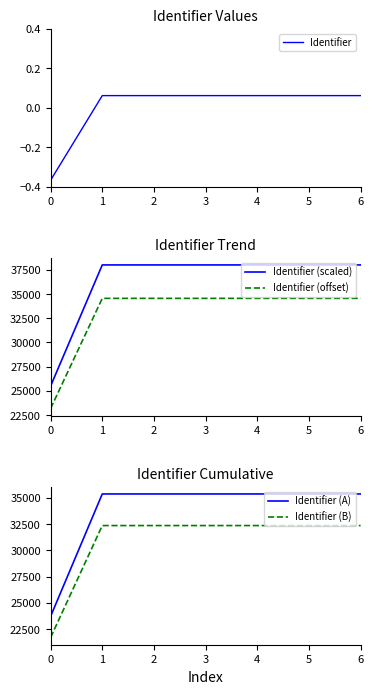

What is the lowest value of the Identifier (A) series?

23708.2